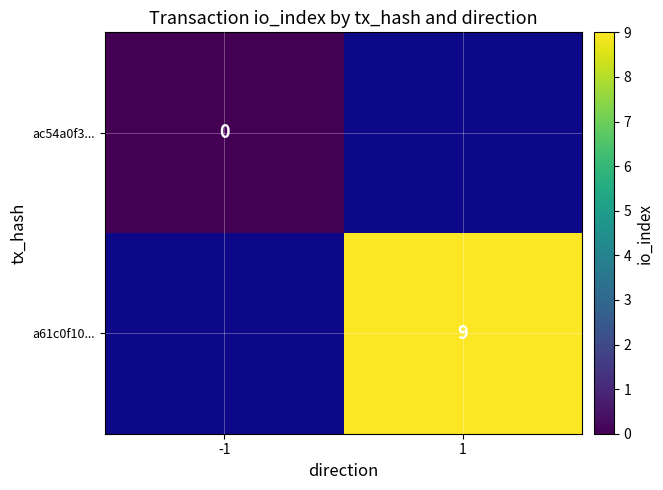

Is it true that a61c0f10... equals 12.6 at 1?

False